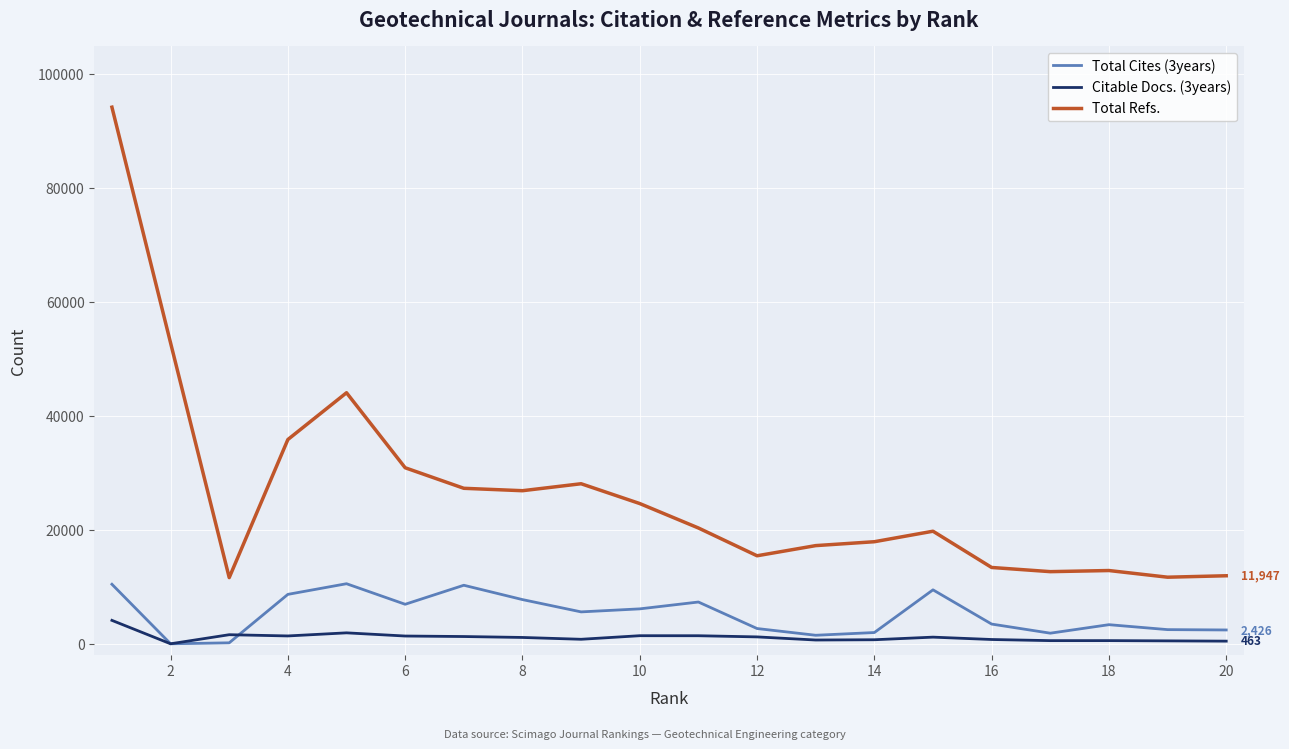

What is the maximum value shown in the chart?

94243